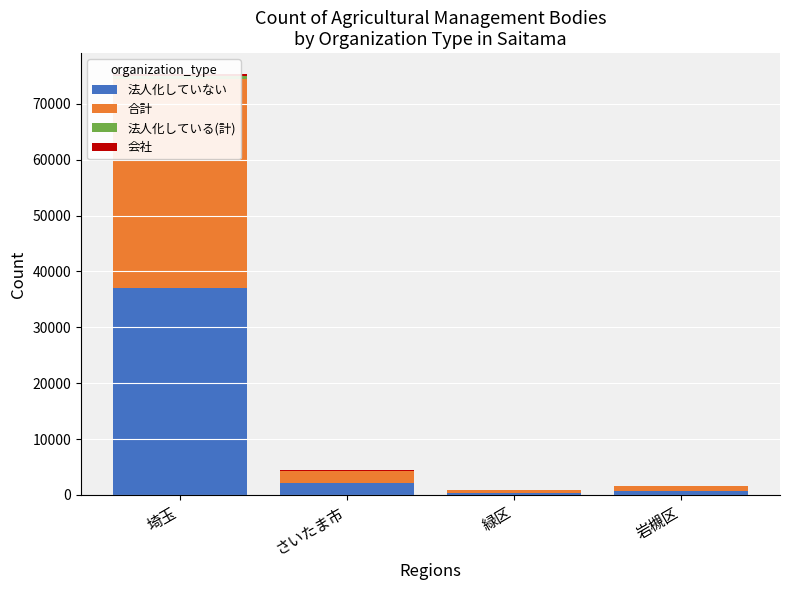

How many bars are there in total?

16